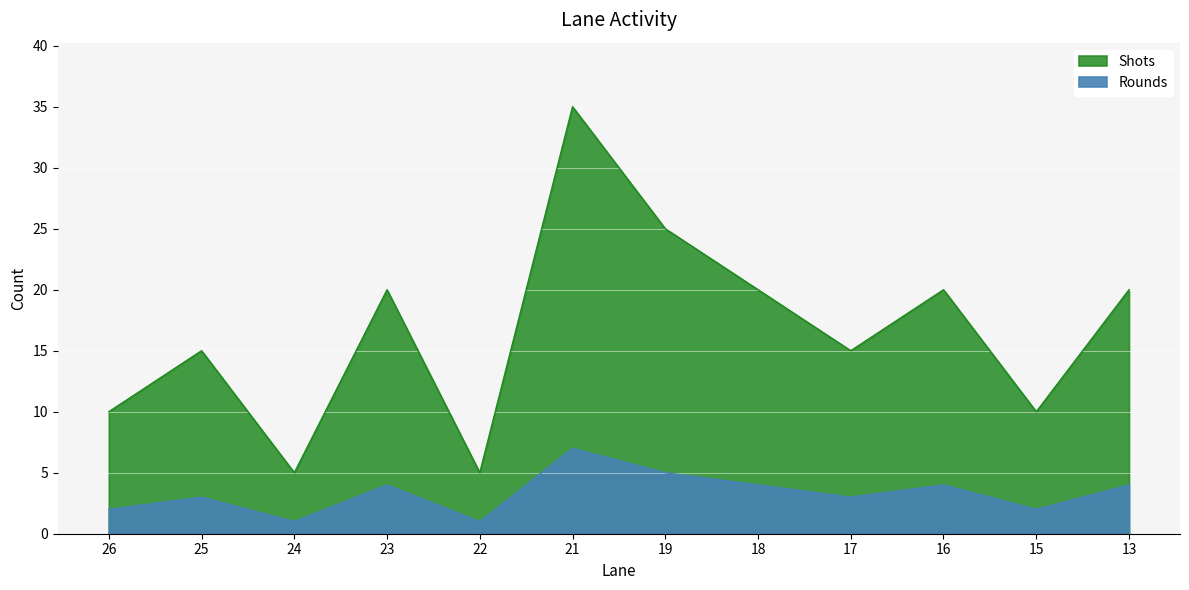

At how many categories does at least one series exceed 10?

8